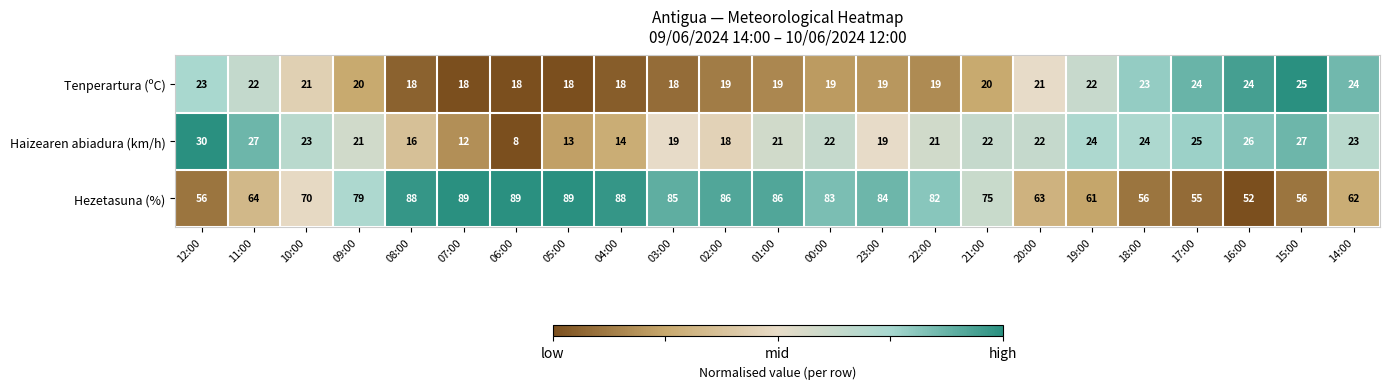

Is it true that Tenperartura (ºC) equals 18 at 05:00?

True